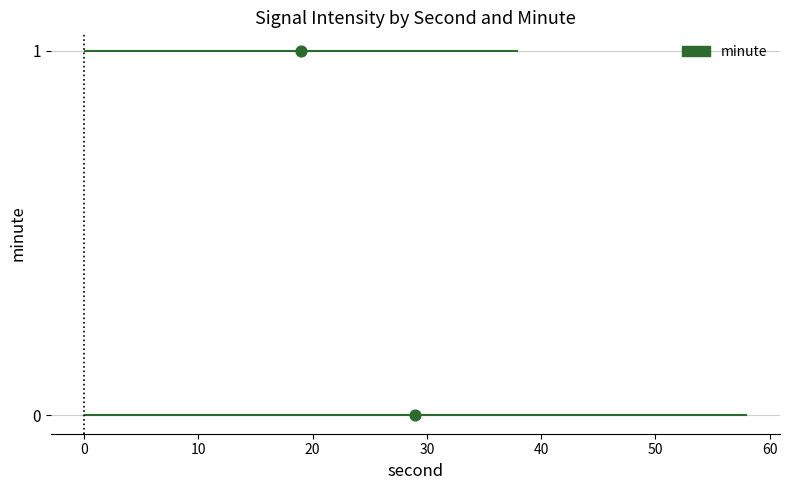

What is the average X value?

24